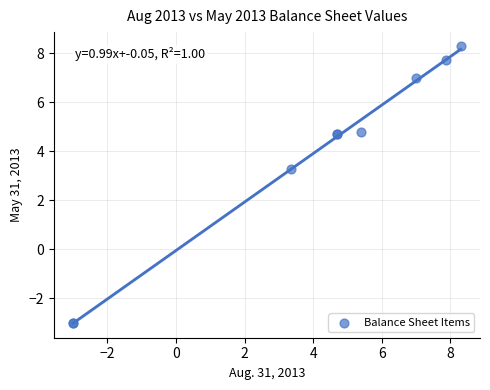

What Y value in the scatter plot is closest to 2?

3.3